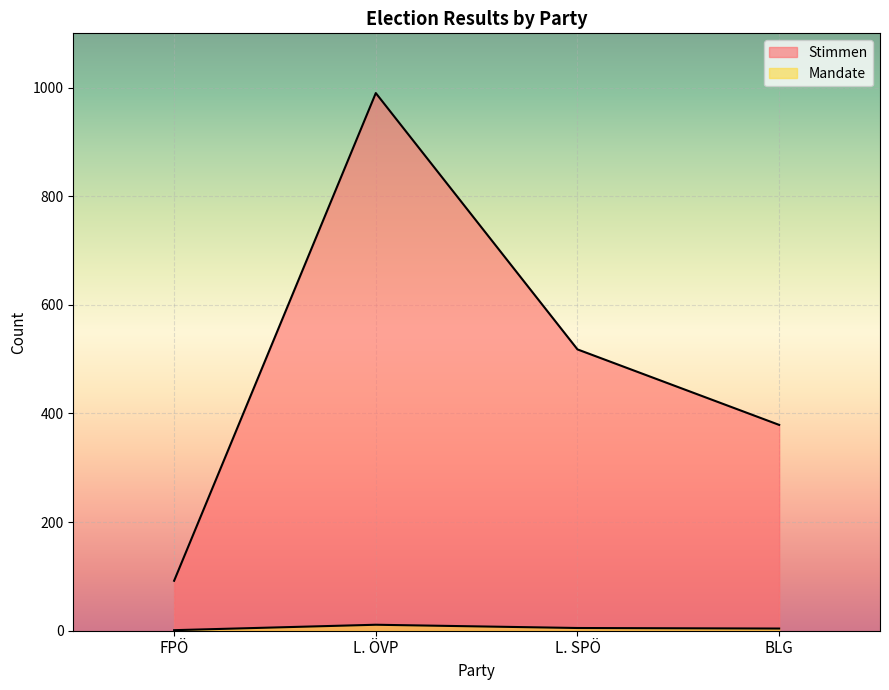

True or false: Mandate has more than 1 points higher than both neighbors.

False